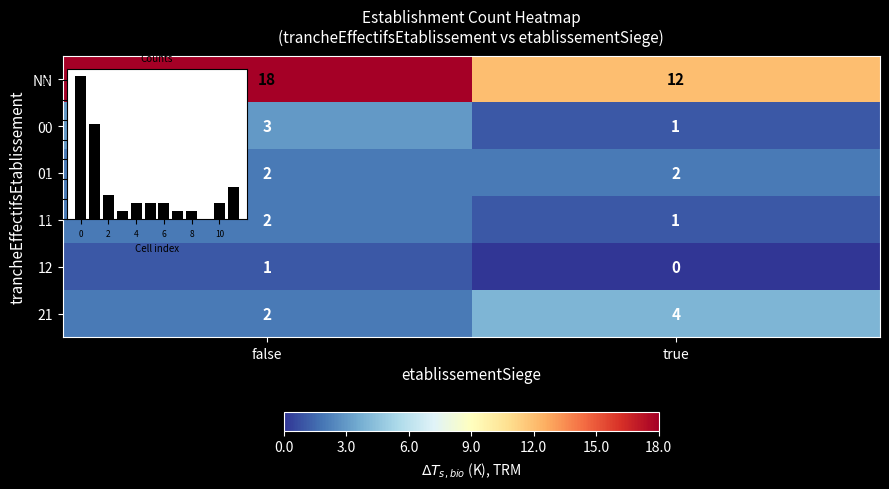

What is the total value across all series at true?

20